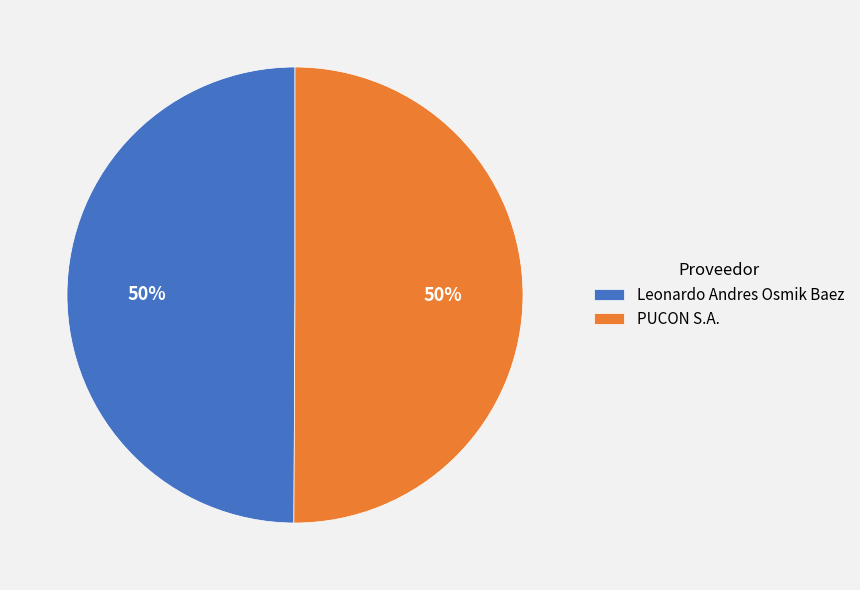

True or false: Leonardo Andres Osmik Baez accounts for 43% of the total.

False